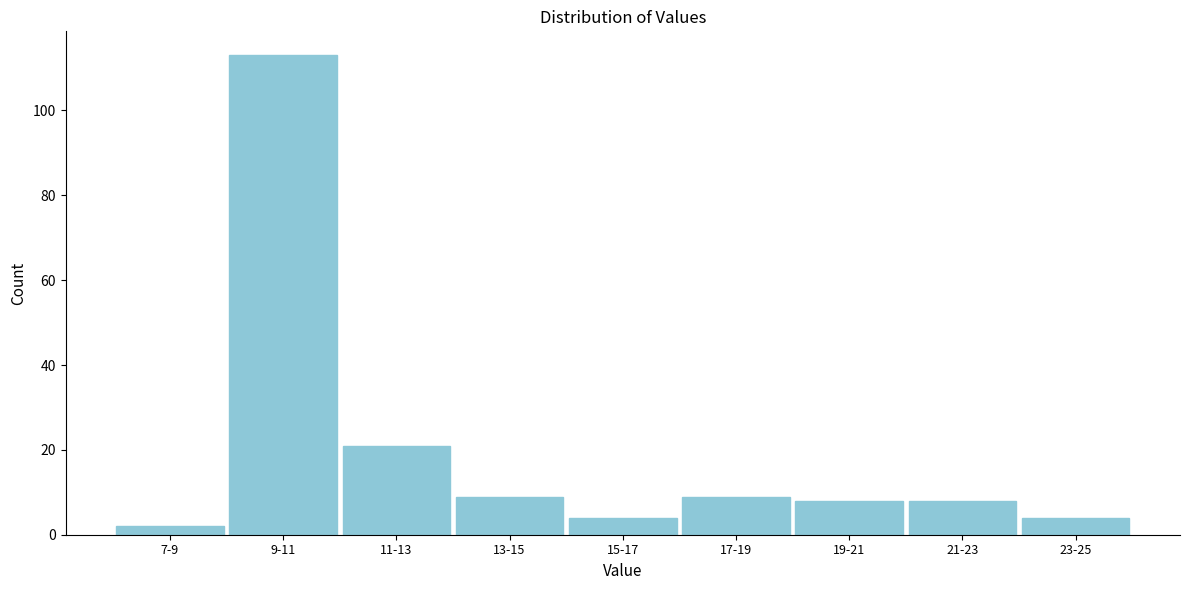

Reading left to right, list all the values displayed in this chart.

7-9=2	9-11=113	11-13=21	13-15=9	15-17=4	17-19=9	19-21=8	21-23=8	23-25=4